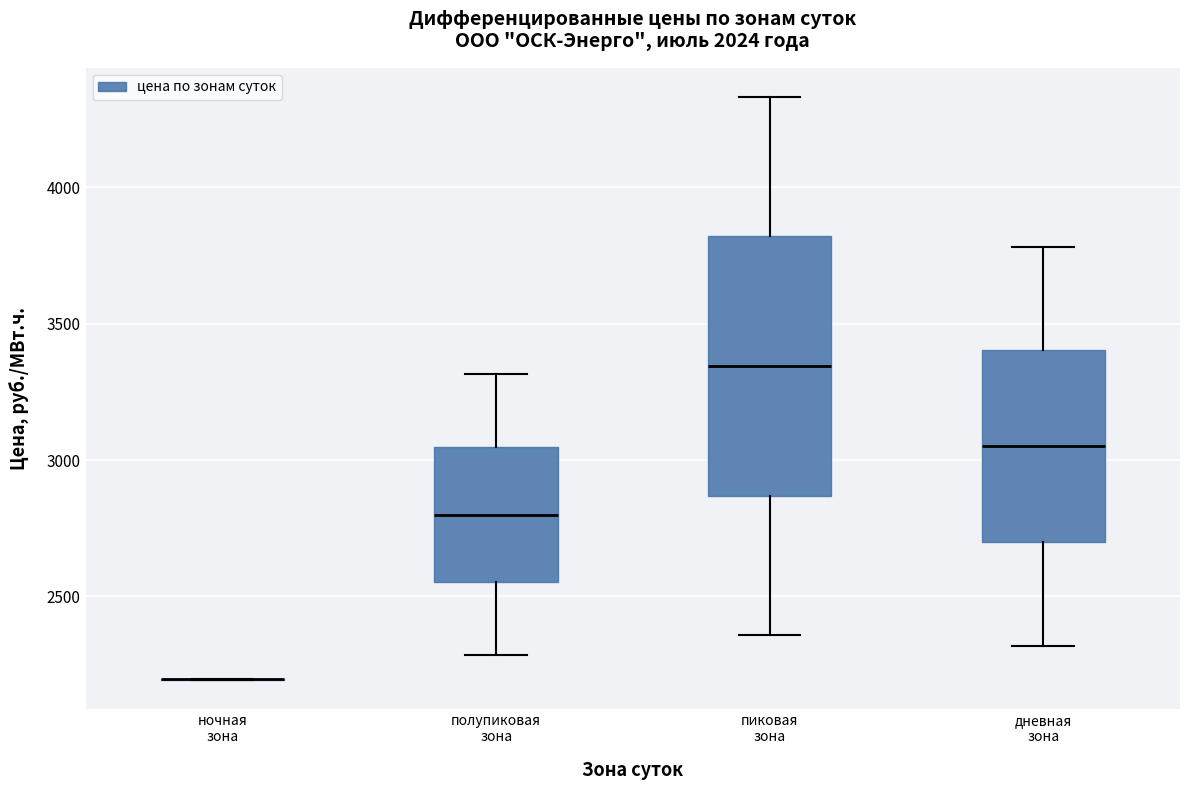

Reading left to right, transcribe this box plot: for each box, give where its median line is, the range the box spans, and where its two whiskers end, as read against the y-axis. The values are not printed on the chart, so give them approximately, as read against the axis.

ночная зона: box collapsed to a line at 2200, whiskers 2200 to 2200
полупиковая зона: median 2800, box 2550 to 3050, whiskers 2300 to 3300
пиковая зона: median 3350, box 2850 to 3800, whiskers 2350 to 4350
дневная зона: median 3050, box 2700 to 3400, whiskers 2300 to 3800